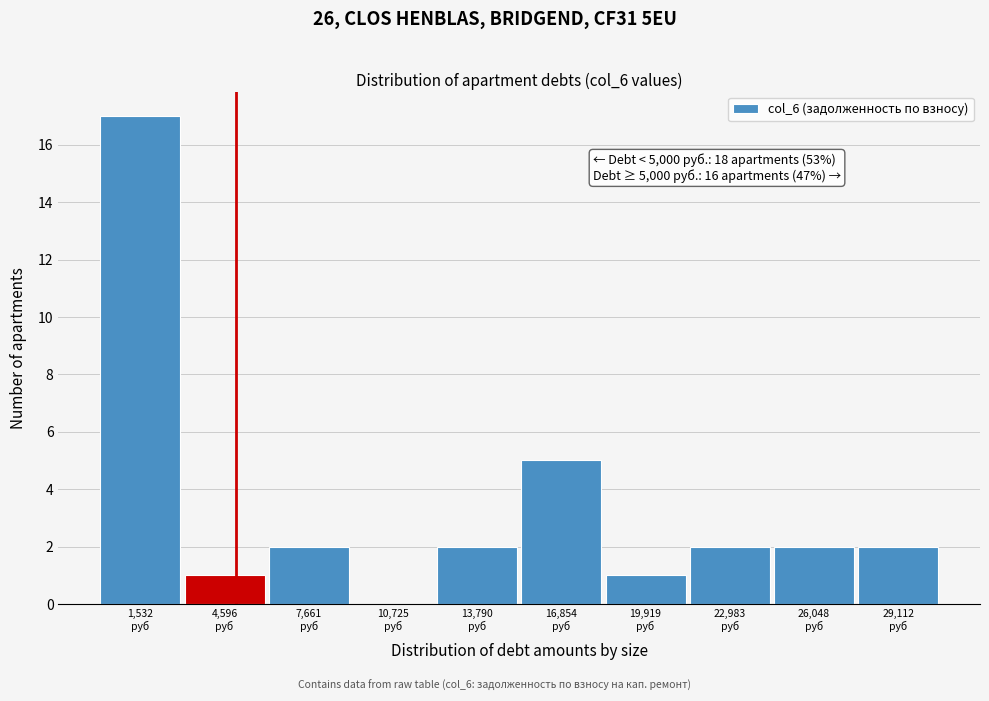

Over which range of the x-axis is the bar tallest?

0 to 3000